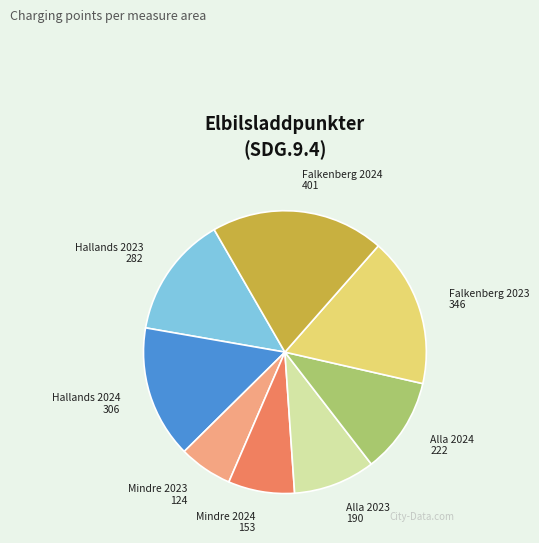

What is the ratio of the value at Falkenberg 2024 to the value at Mindre 2023?

3.2